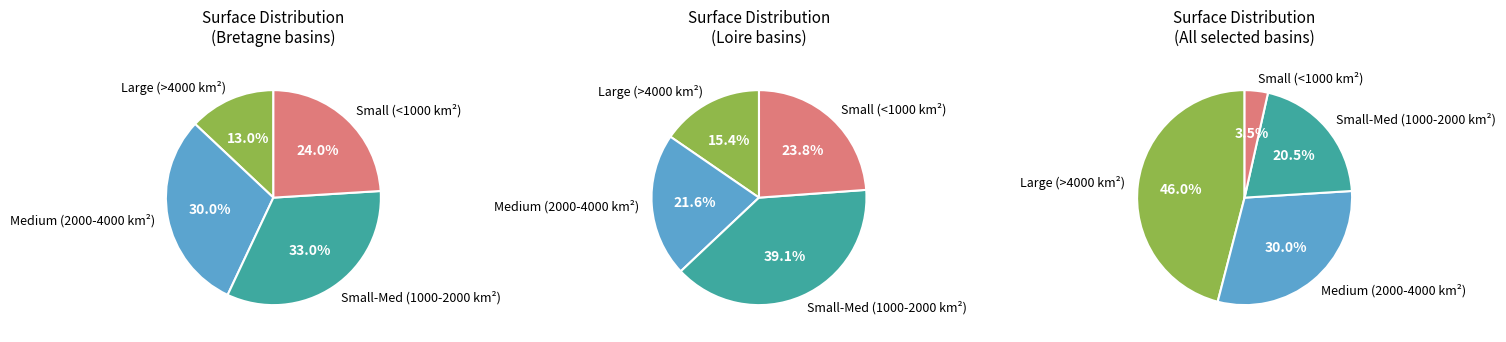

Is it true that BV Couesnon is 18% of the pie?

False